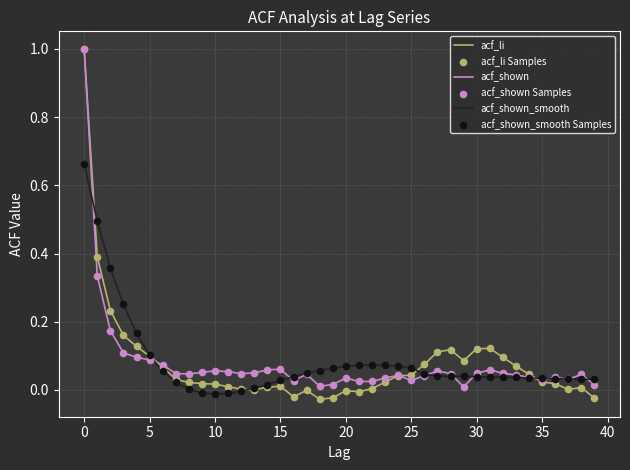

Which series has the largest range (max minus min)?

acf_li